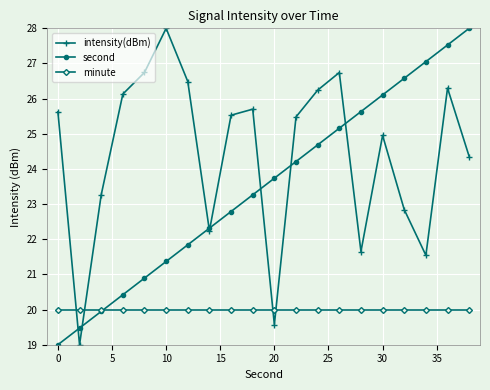

What is the highest value of the intensity(dBm) series?

28.0